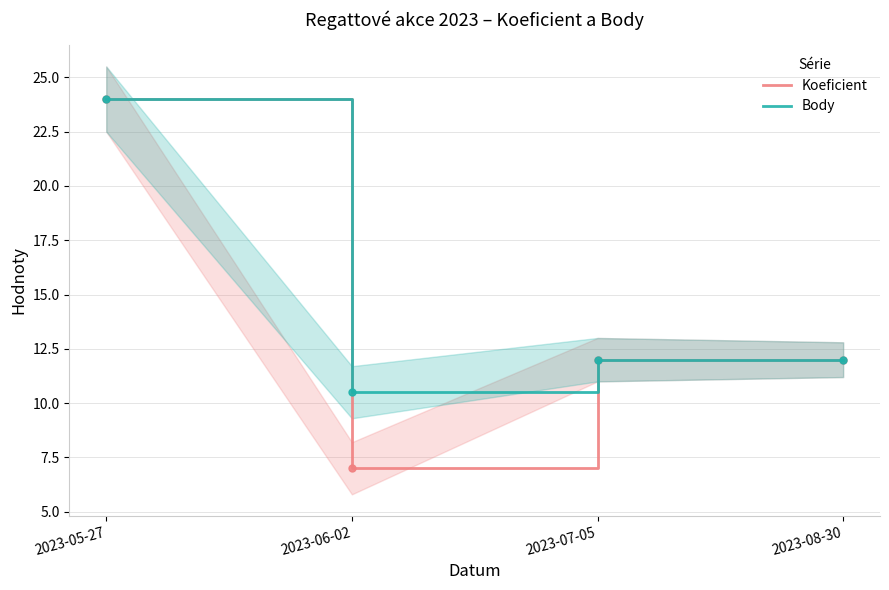

True or false: Koeficient and Body cross at least once.

False